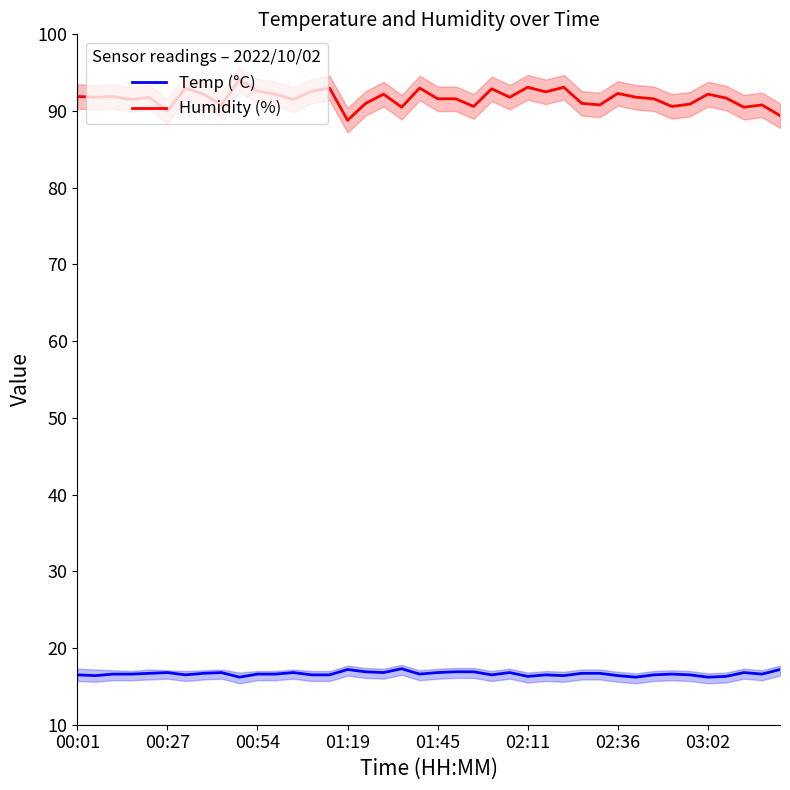

True or false: Humidity (%) and Temp (°C) intersect in this chart.

False